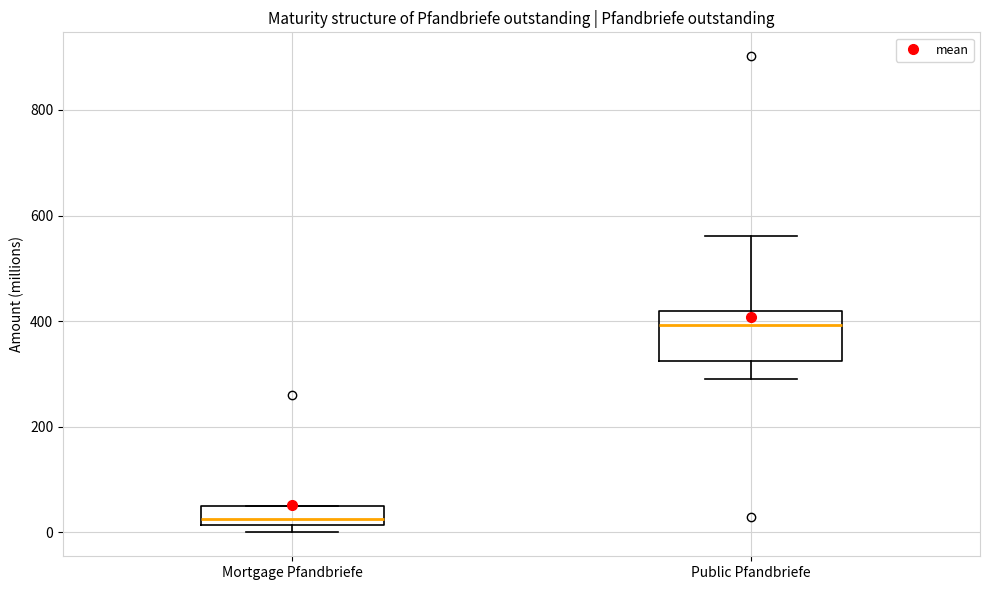

Which box is the tallest, from its lower edge to its upper edge?

Public Pfandbriefe